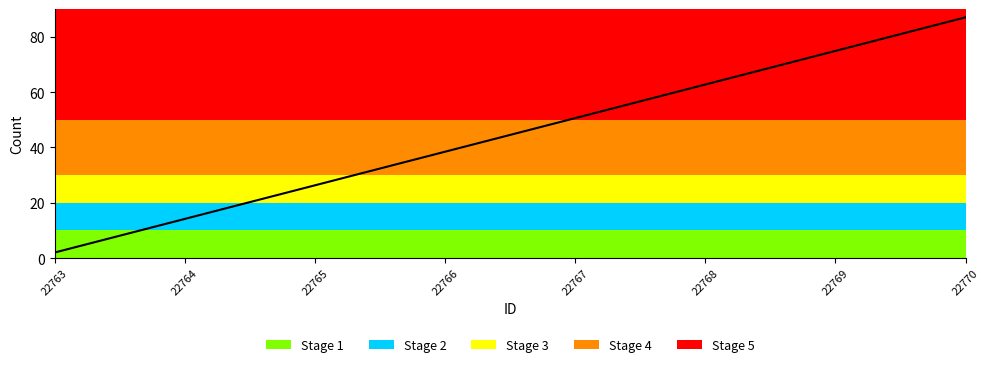

At which label is the value closest to 44?

22766